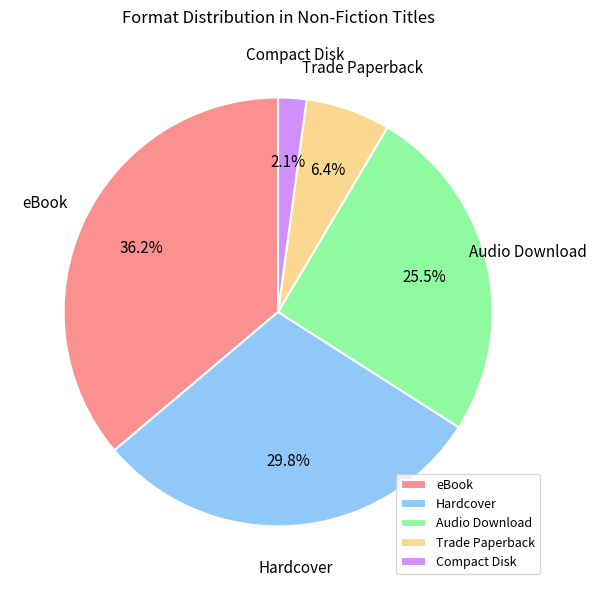

Which slice is the smallest?

Compact Disk